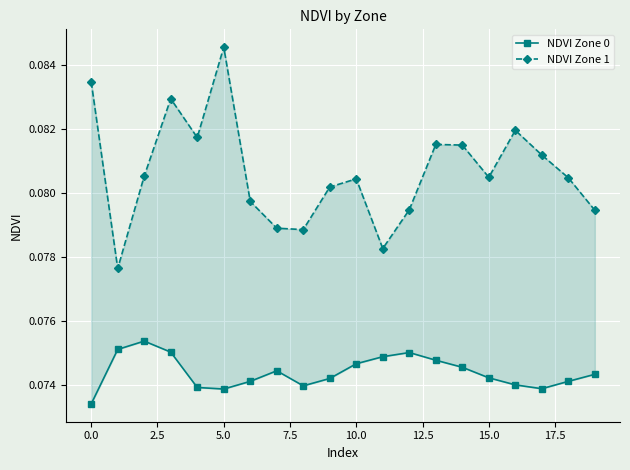

Which series changed the most between 0.0 and 17?

NDVI Zone 1